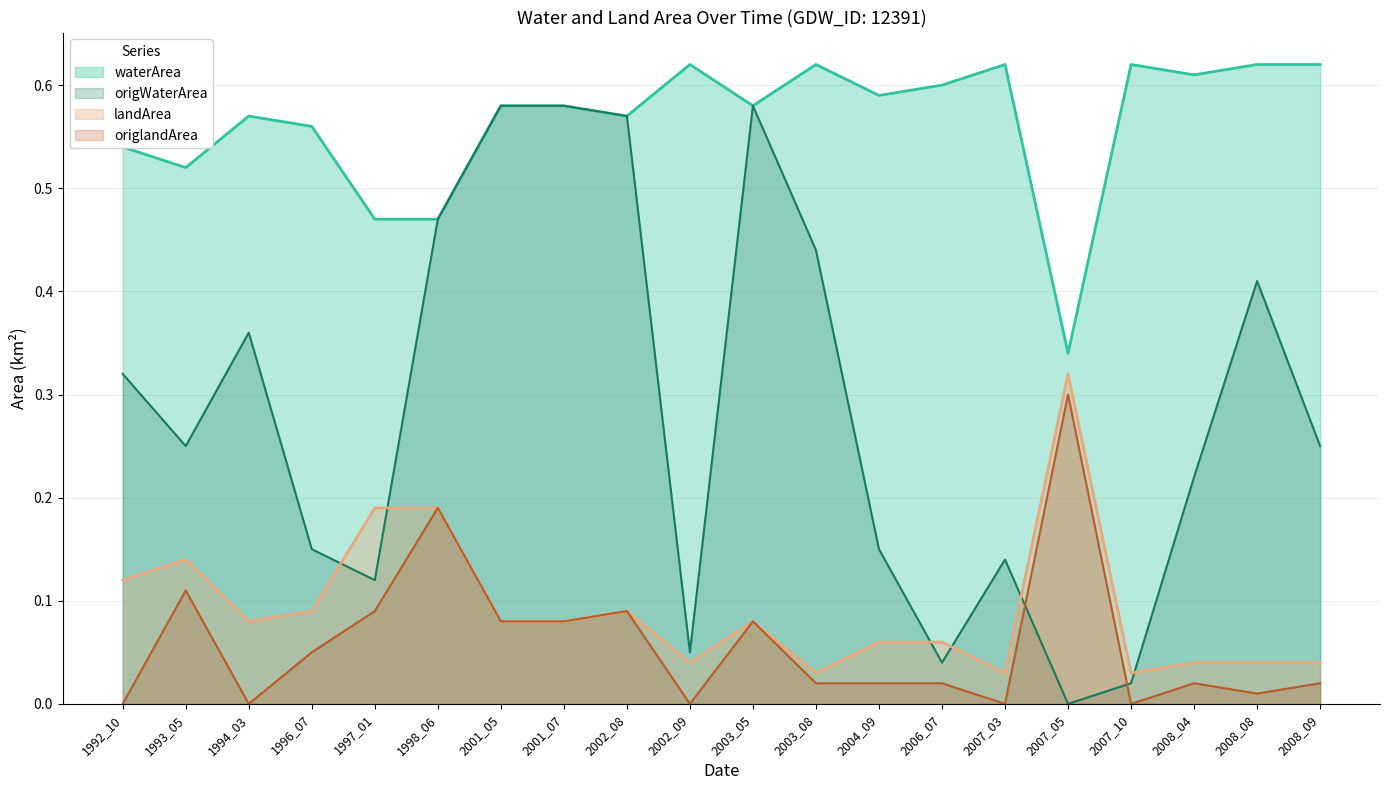

Between 1998_06 and 2002_08, which series saw the biggest shift?

landArea